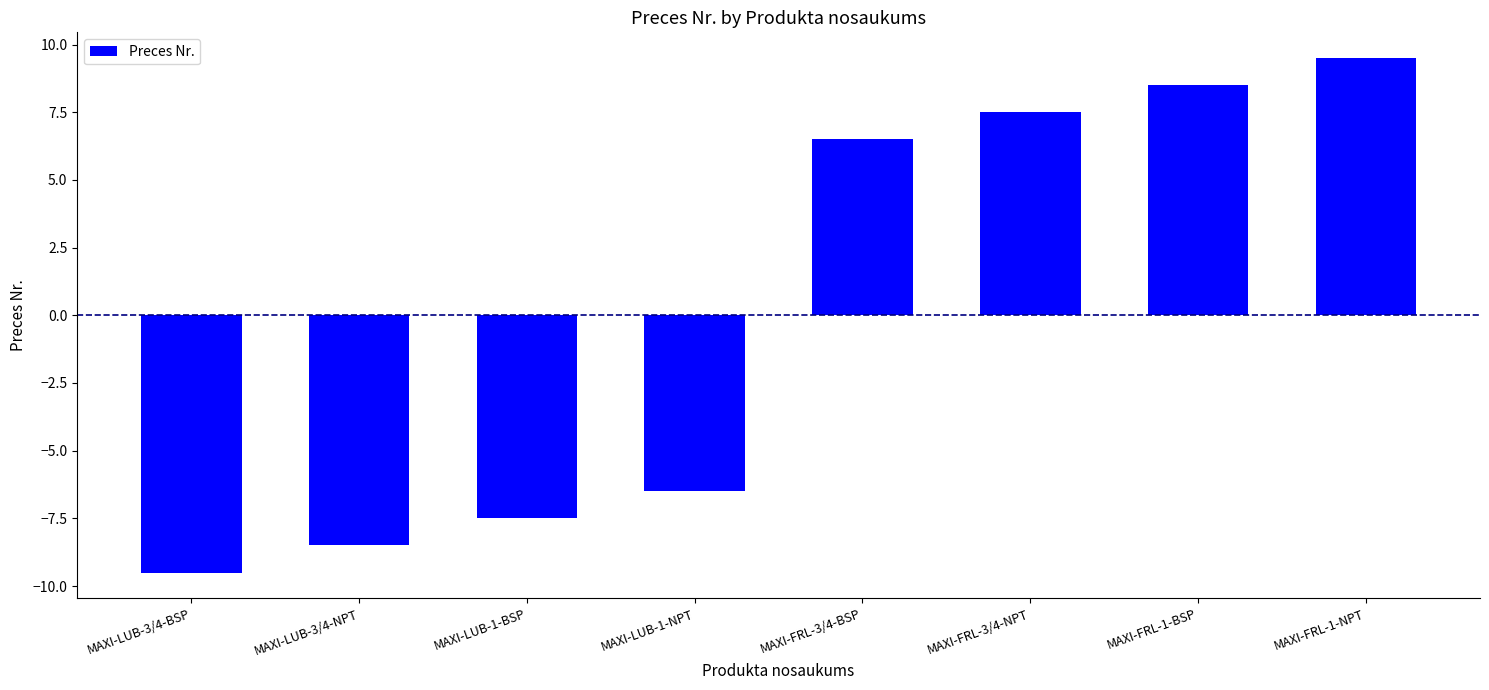

What position from the left is MAXI-FRL-1-NPT?

8